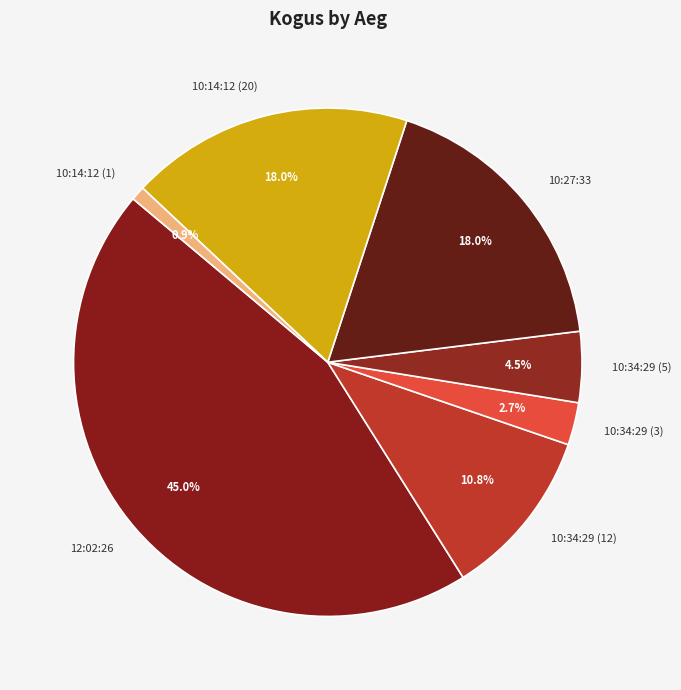

To the nearest percent, what is the difference between the largest and smallest slice percentages?

44%